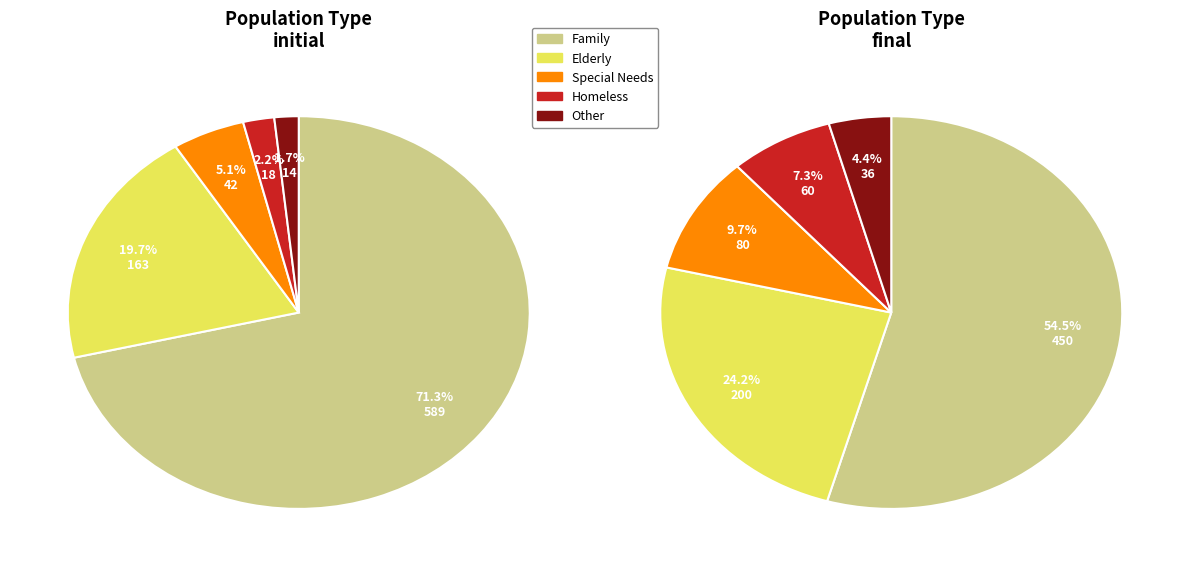

Is the sum of Elderly and Other greater than half?

No